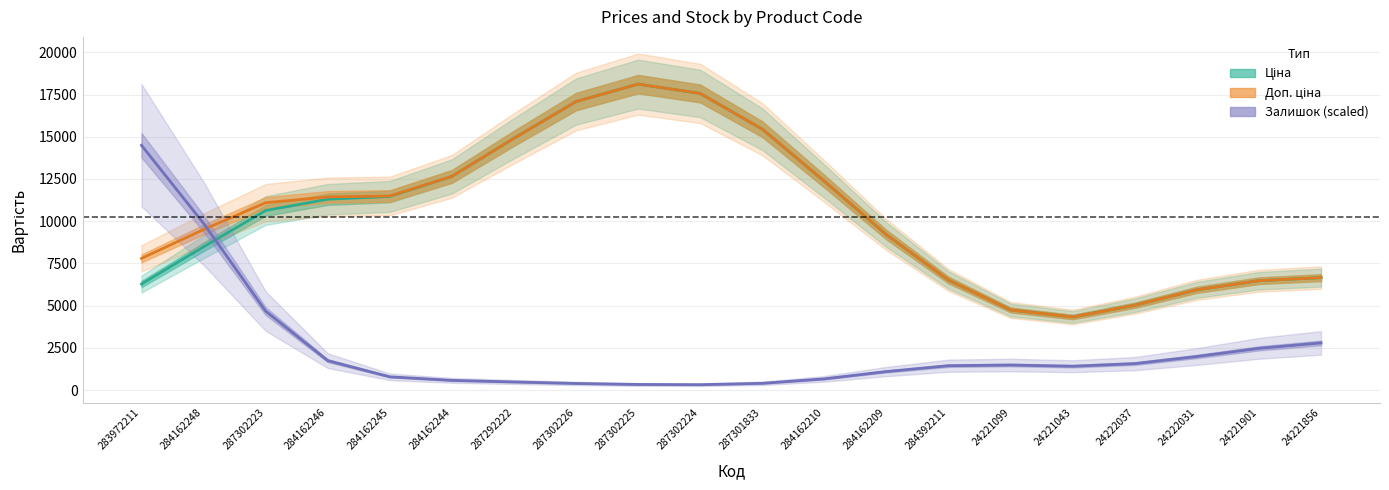

What is the total value across all series at 283972211?

28569.6